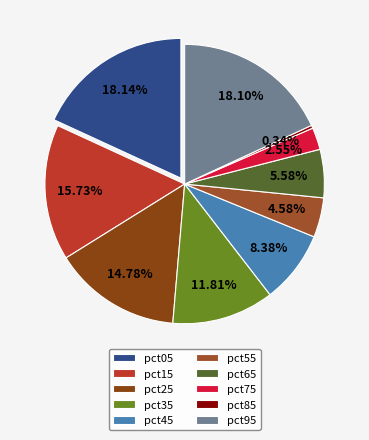

Is there any slice that represents more than half of the pie?

No